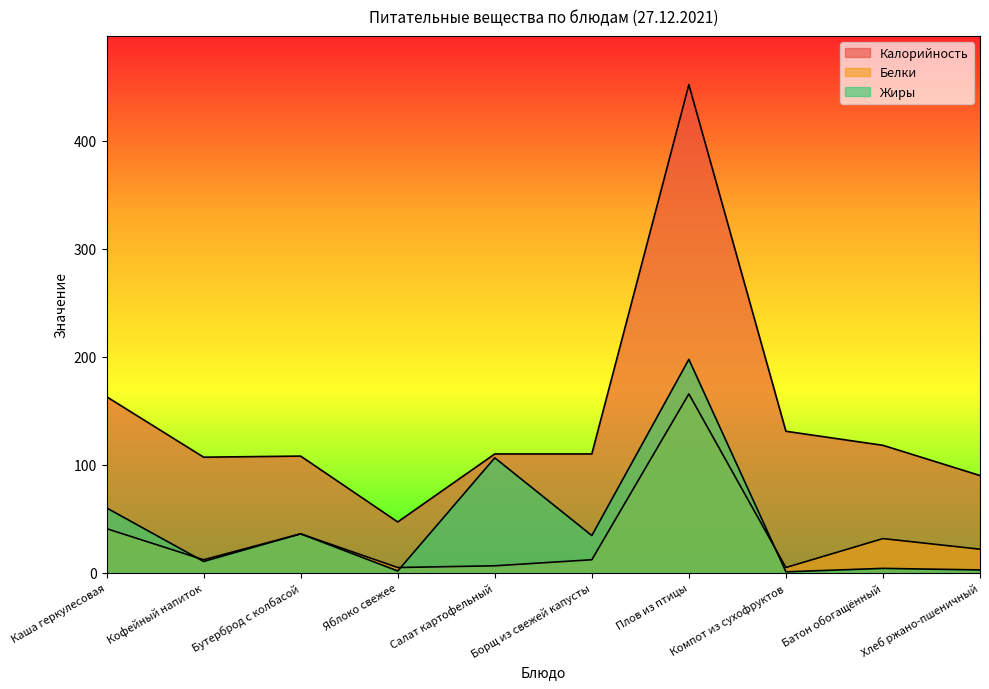

What is the label of the 4th point from the right?

Плов из птицы